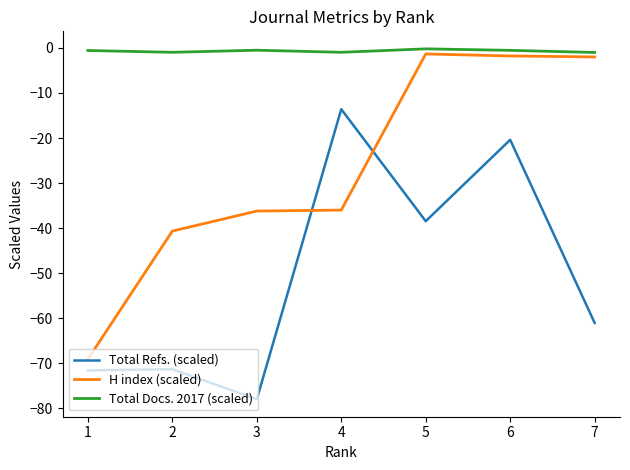

What is the difference between the maximum and minimum values in the H index (scaled) series?

67.8